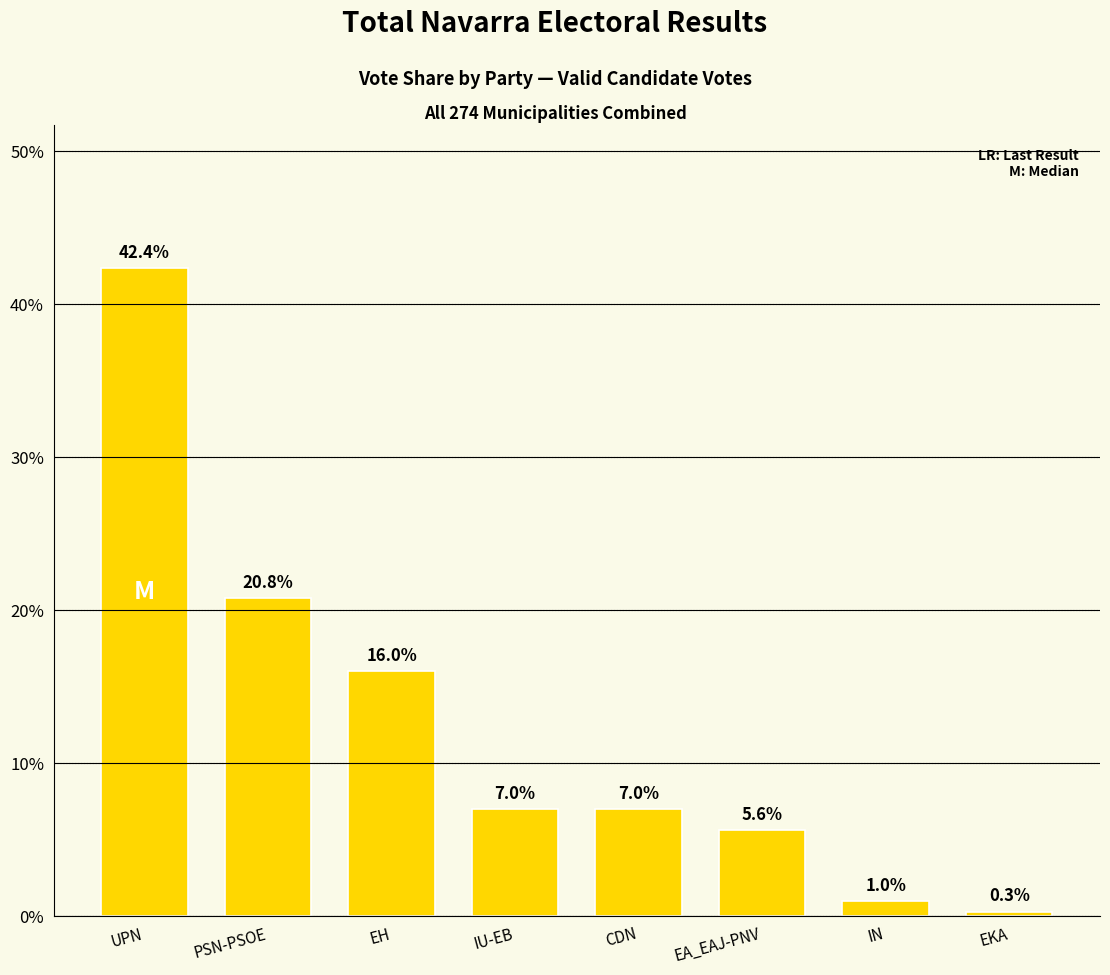

Is it true that the value at EA_EAJ-PNV is 5.6?

True